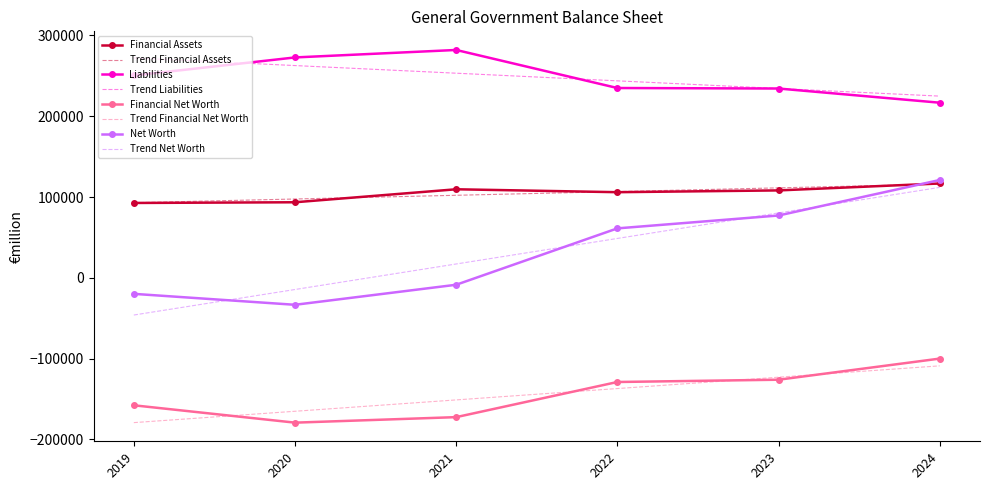

True or false: Liabilities and Trend Financial Net Worth intersect in this chart.

False